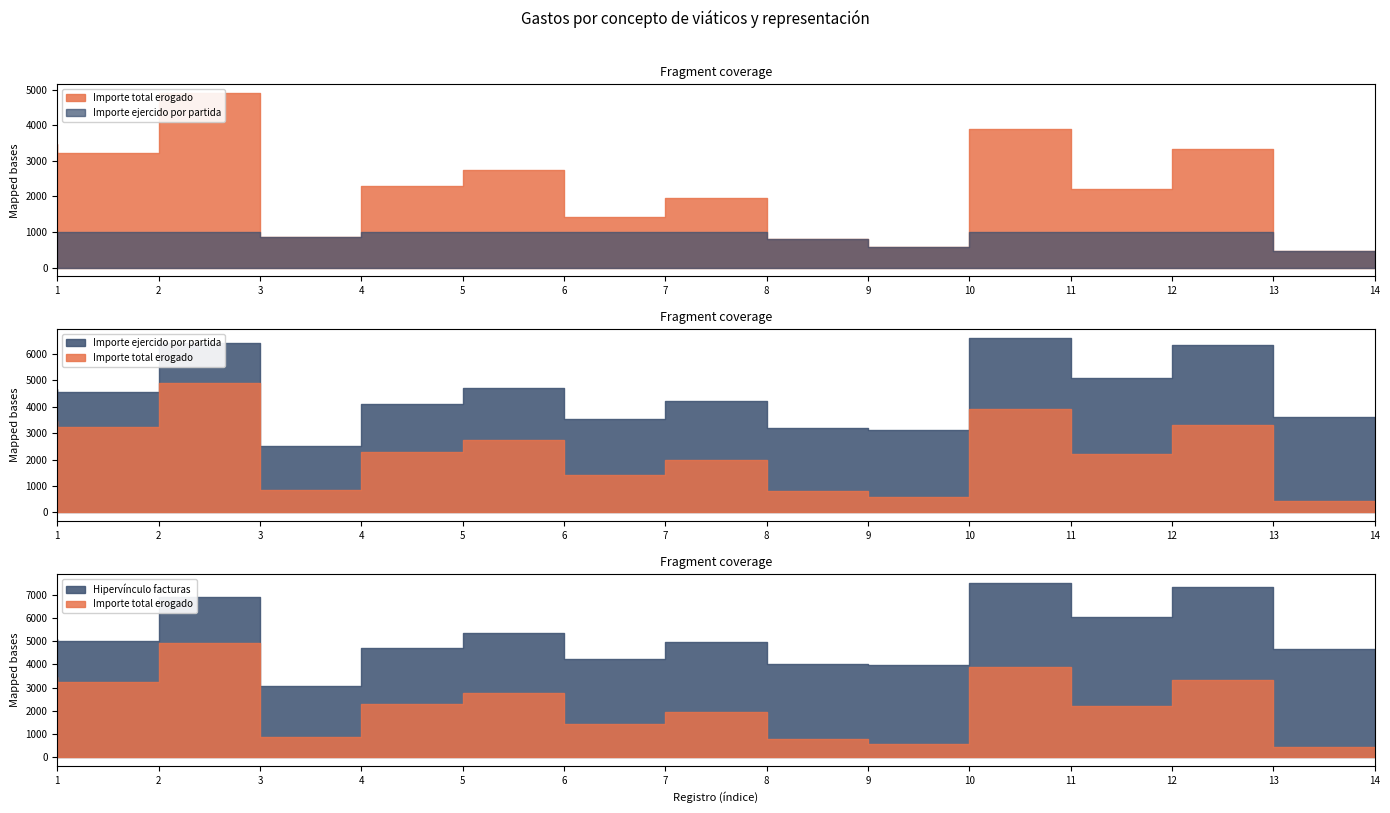

Between 1 and 7, which is larger?

1